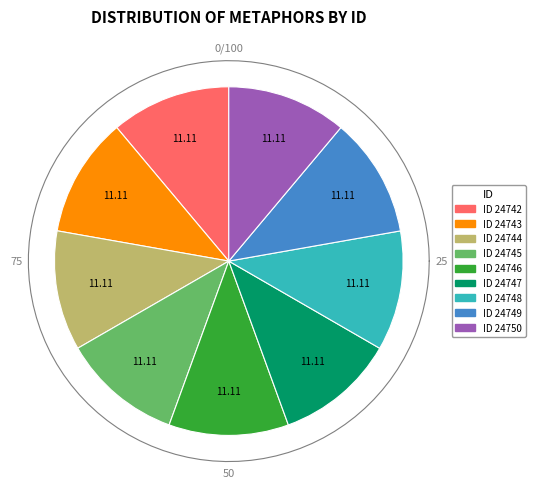

What is the total percentage of 24749 and 24742?

22.2%